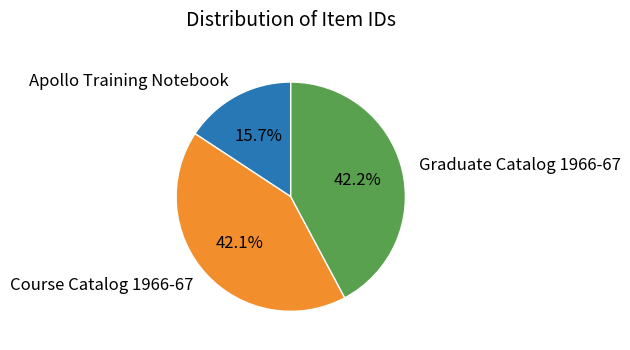

Is it true that Course Catalog 1966-67 is 42% of the pie?

True